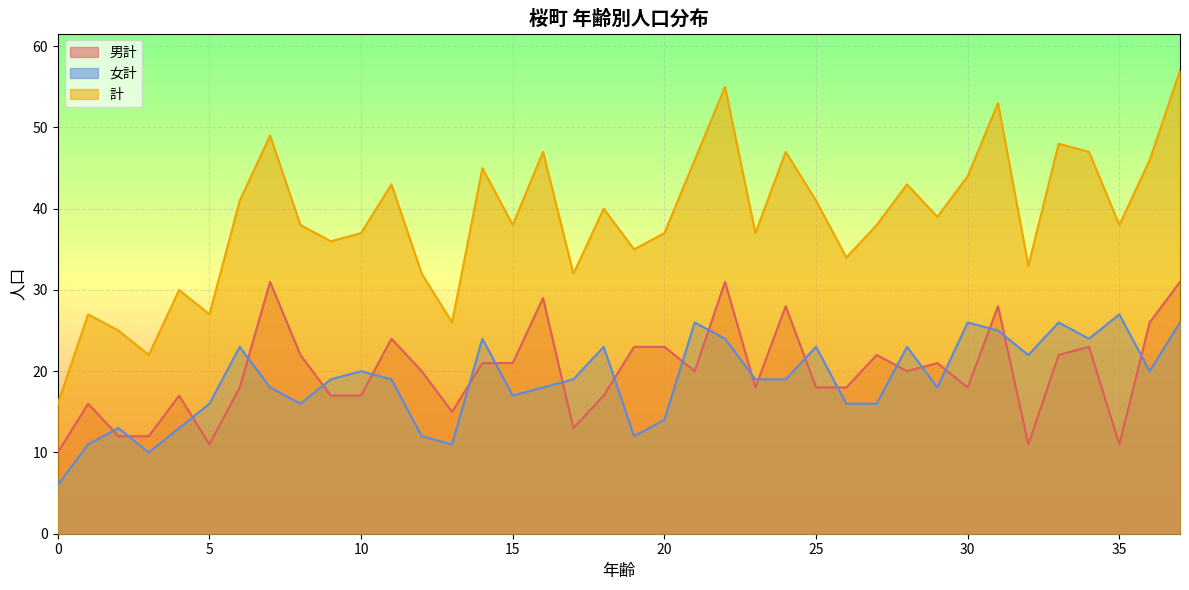

True or false: 男計 and 計 intersect in this chart.

False